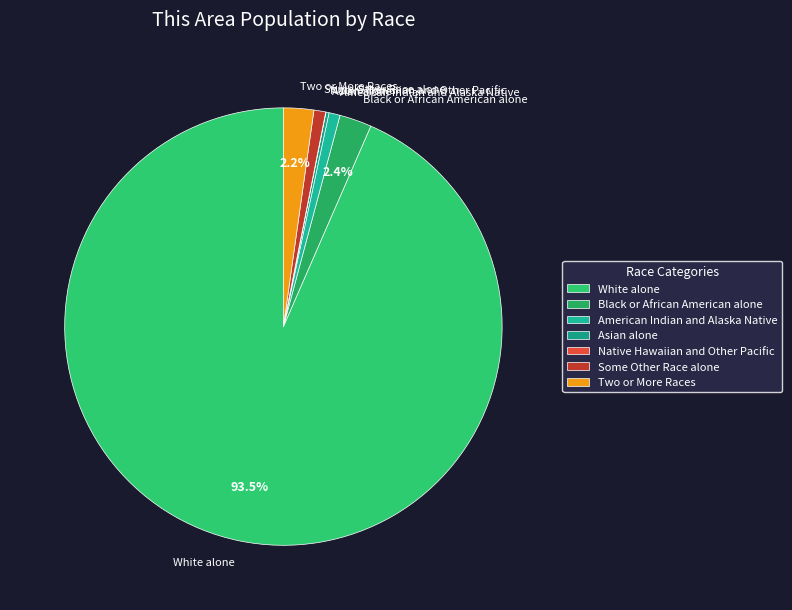

Does White alone account for over 50% of the chart?

Yes